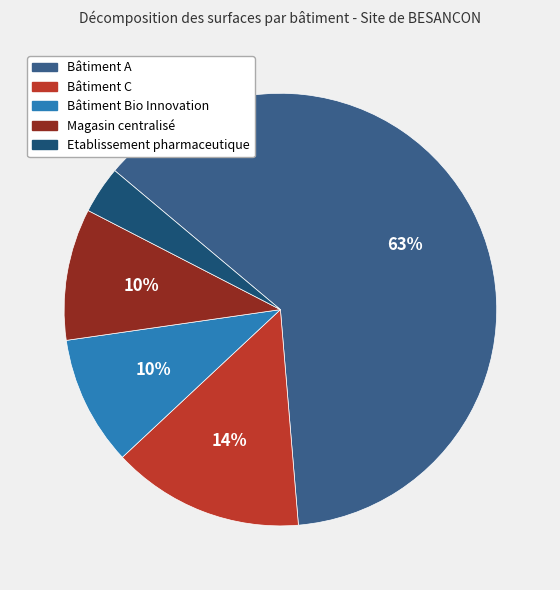

Which category has the smallest portion of the pie?

Etablissement pharmaceutique